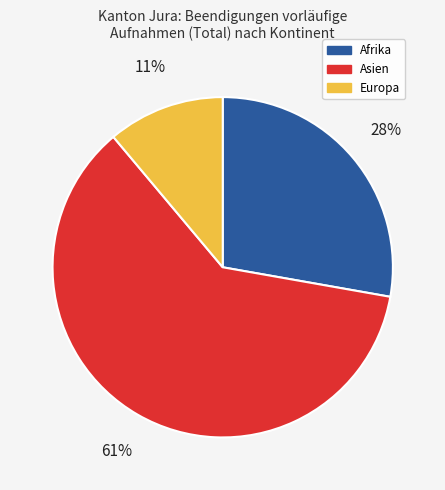

Do Afrika and Asien together represent more than half of the pie?

Yes